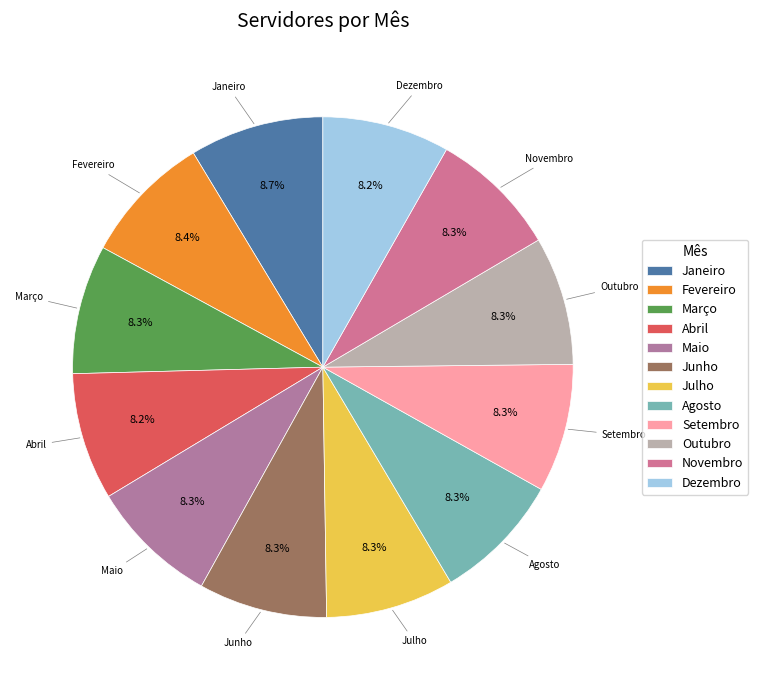

How many segments does this pie chart have?

12